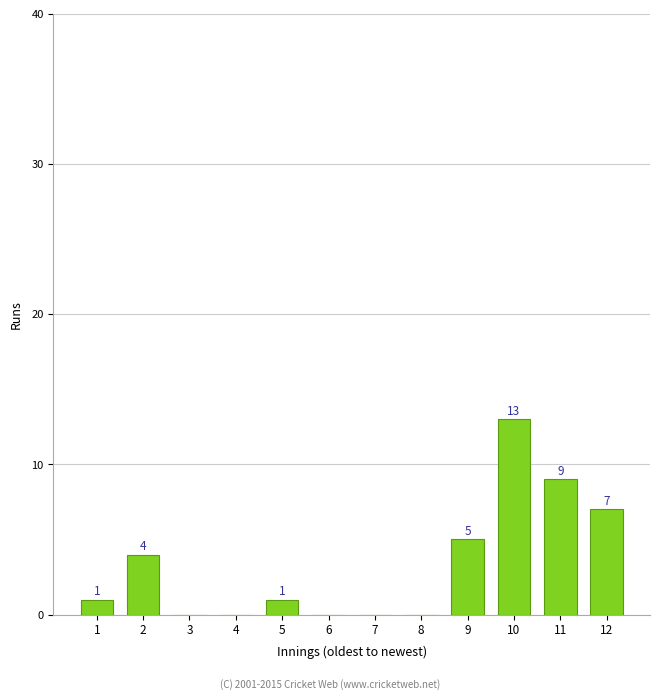

Reading left to right, what are all the values shown in this chart?

1=1	2=4	3=0	4=0	5=1	6=0	7=0	8=0	9=5	10=13	11=9	12=7